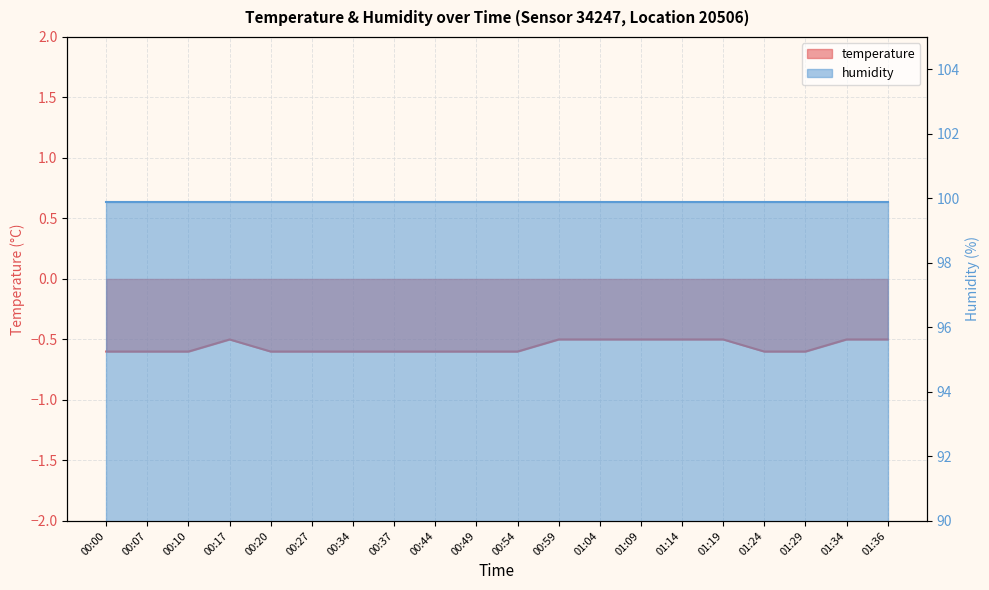

The value at 01:09 is -0.5. True or false?

True